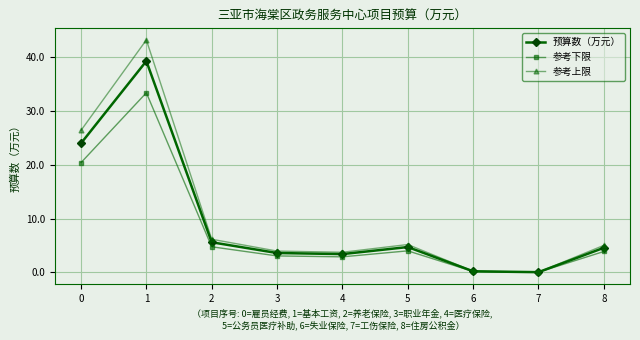

How many interior local peaks does the 参考下限 series have?

2